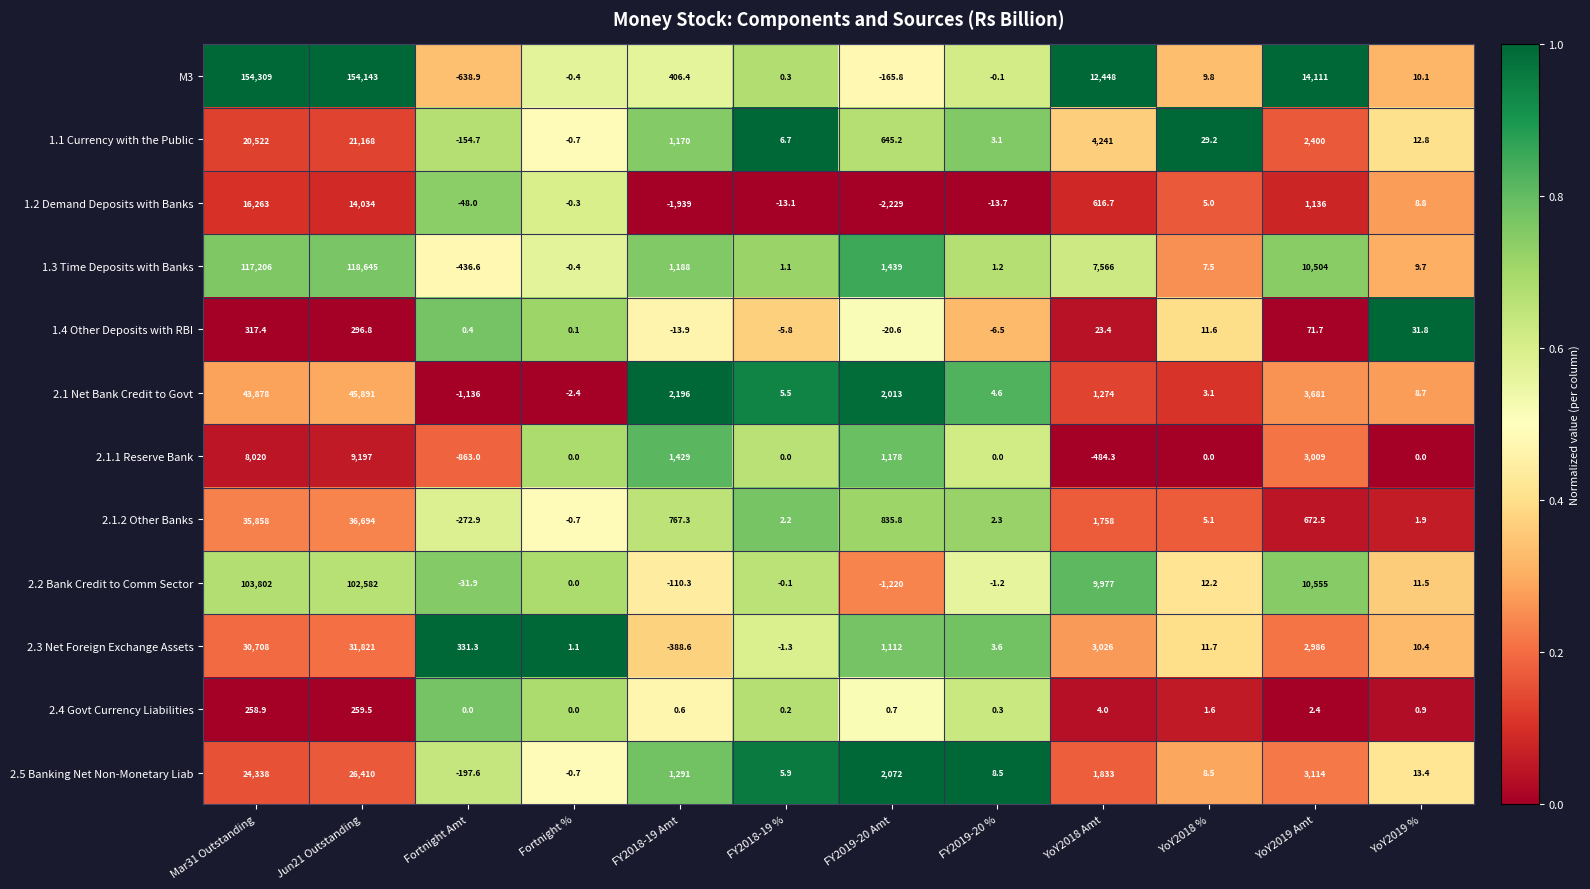

How many categories are shown in the chart?

12